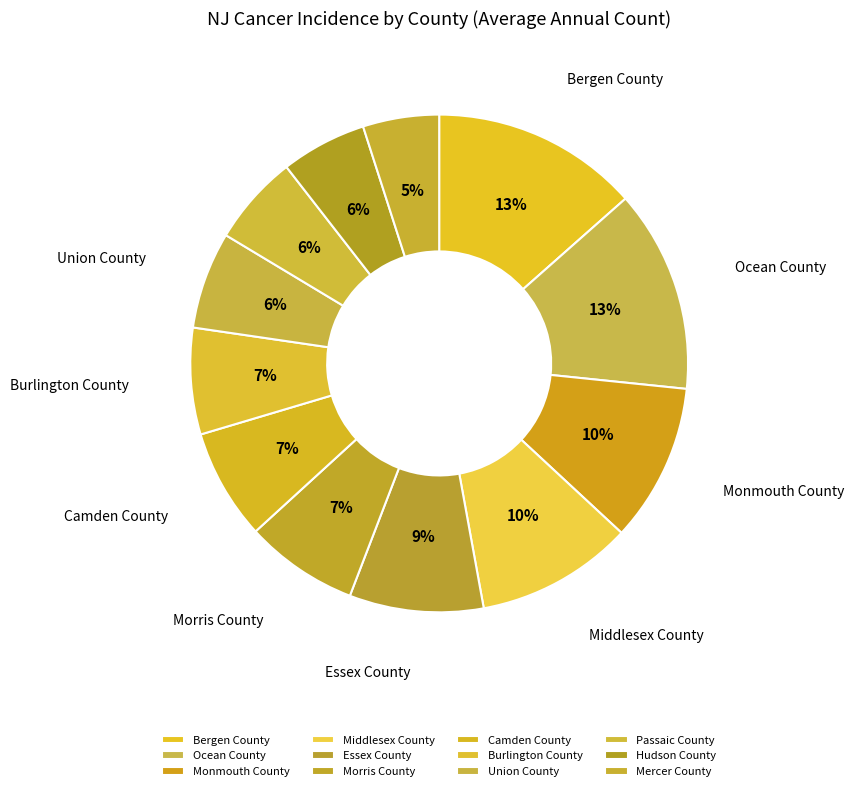

Rank the categories by value from highest to lowest.

Bergen County, Ocean County, Monmouth County, Middlesex County, Essex County, Morris County, Camden County, Burlington County, Union County, Passaic County, Hudson County, Mercer County